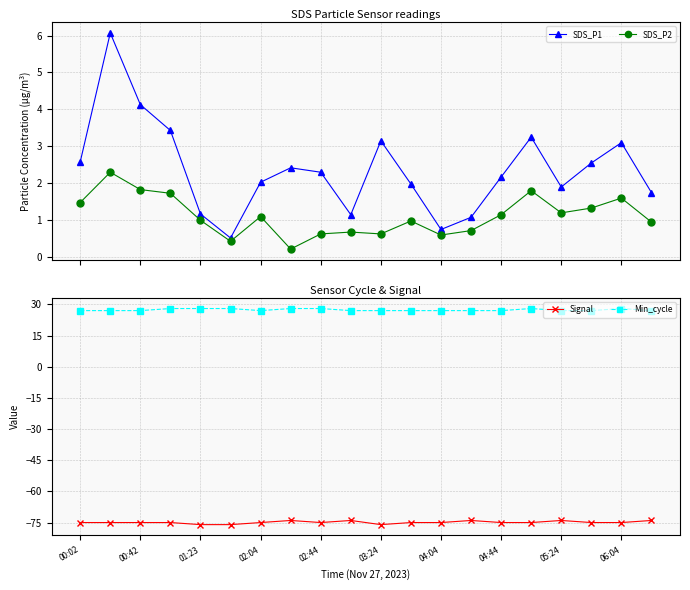

What is the value of the SDS_P2 point at the 14th from the left?

0.7